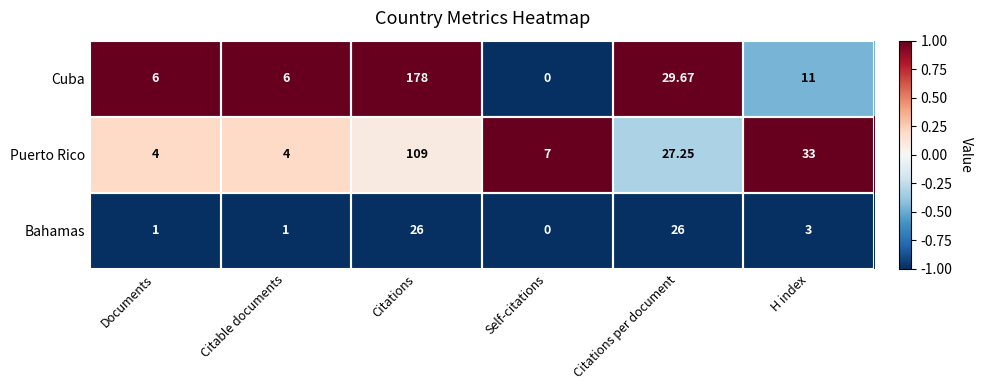

Which series has the largest range (max minus min)?

Cuba